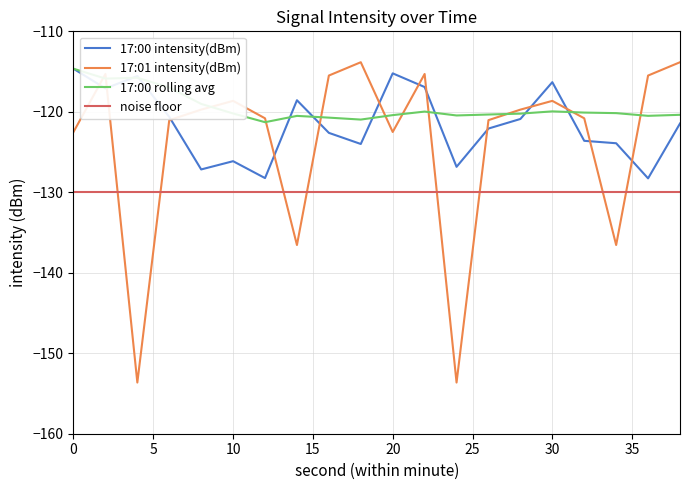

Which series has the widest spread of values?

17:01 intensity(dBm)